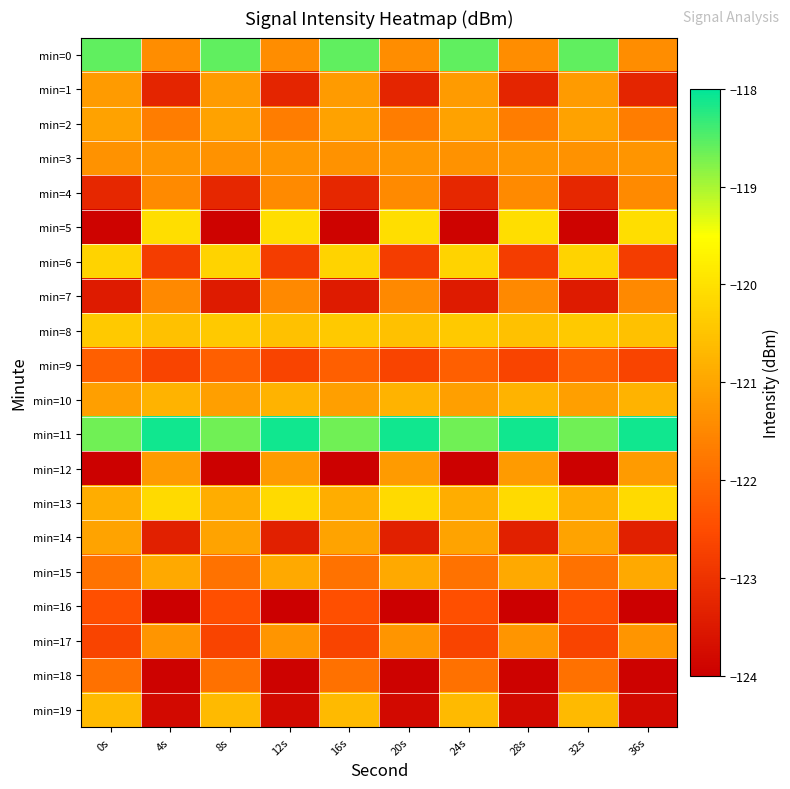

Which series changed the most between 8s and 28s?

min=5